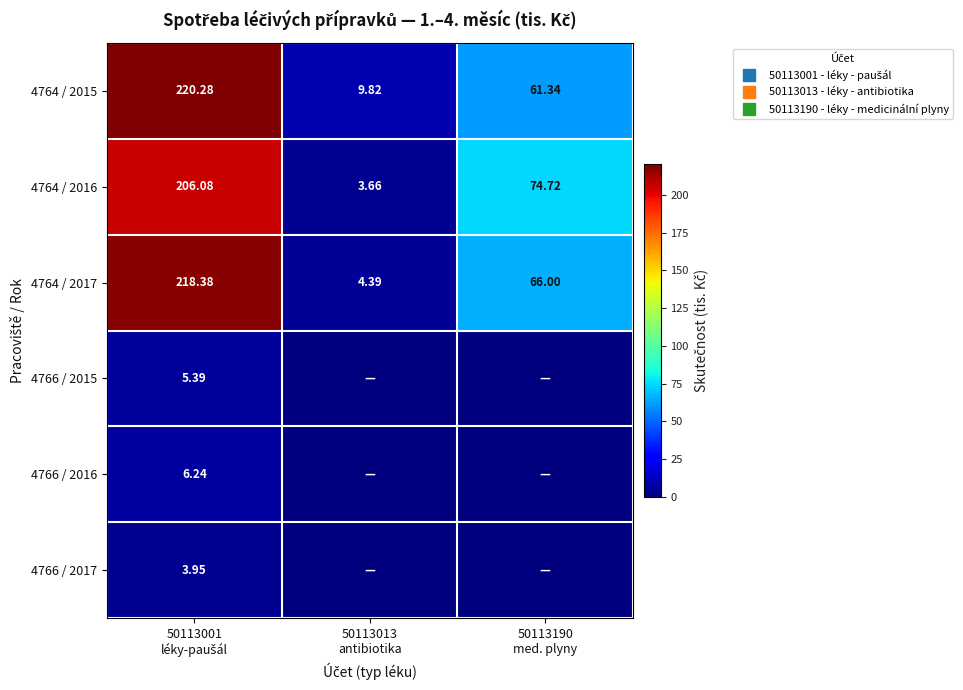

At which label is 4766 / 2017 closest to 1?

50113013 antibiotika